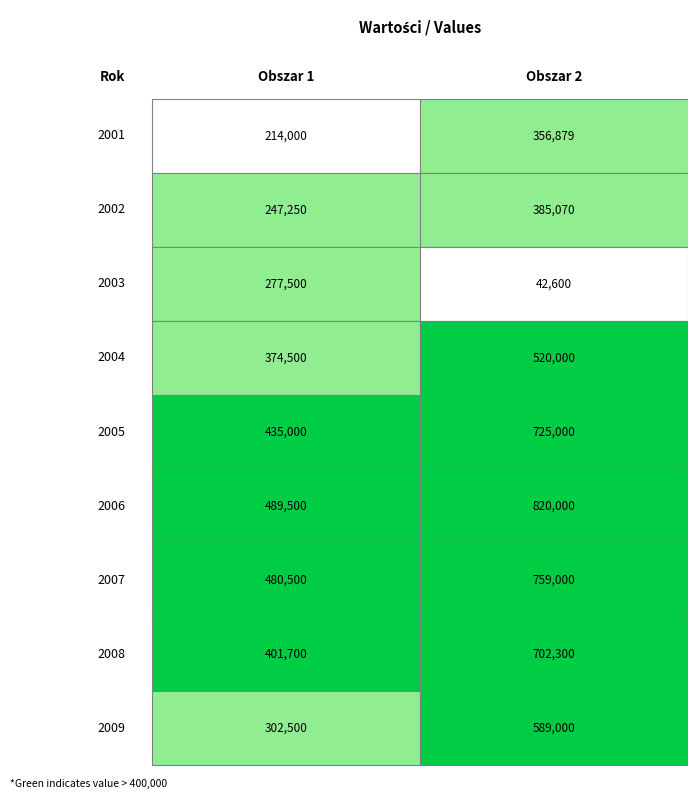

Reading left to right, what are all the values shown in this chart?

2001: 214000	356879
2002: 247250	385070
2003: 277500	42600
2004: 374500	520000
2005: 435000	725000
2006: 489500	820000
2007: 480500	759000
2008: 401700	702300
2009: 302500	589000